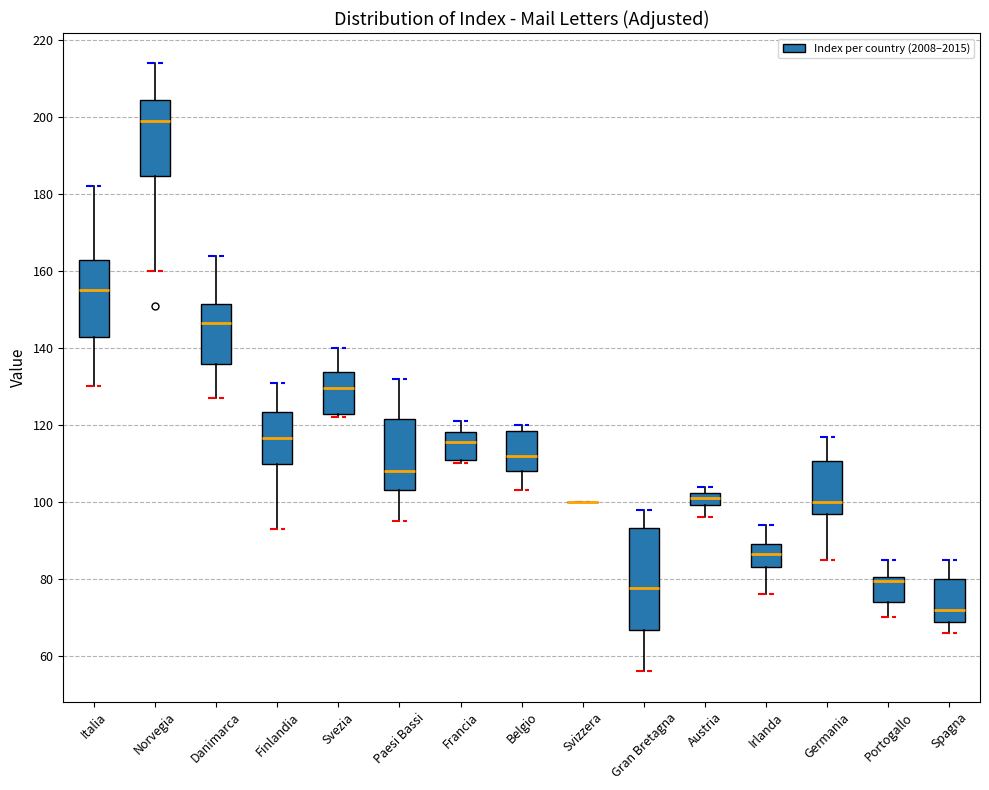

Reading left to right, transcribe this box plot: for each box, give where its median line is, the range the box spans, and where its two whiskers end, as read against the y-axis. The values are not printed on the chart, so give them approximately, as read against the axis.

Italia: median 156, box 142 to 164, whiskers 130 to 182
Norvegia: median 200, box 184 to 204, whiskers 160 to 214
Danimarca: median 146, box 136 to 152, whiskers 128 to 164
Finlandia: median 116, box 110 to 124, whiskers 94 to 132
Svezia: median 130, box 122 to 134, whiskers 122 (just below the box's lower edge) to 140
Paesi Bassi: median 108, box 104 to 122, whiskers 96 to 132
Francia: median 116, box 112 to 118, whiskers 110 to 122
Belgio: median 112, box 108 to 118, whiskers 104 to 120
Svizzera: box collapsed to a line at 100, whiskers 100 to 100
Gran Bretagna: median 78, box 66 to 94, whiskers 56 to 98
Austria: median 102 (inside the box), box 100 to 102, whiskers 96 to 104
Irlanda: median 86, box 84 to 90, whiskers 76 to 94
Germania: median 100, box 96 to 110, whiskers 86 to 118
Portogallo: median 80 (just below the box's upper edge), box 74 to 80, whiskers 70 to 86
Spagna: median 72, box 68 to 80, whiskers 66 to 86